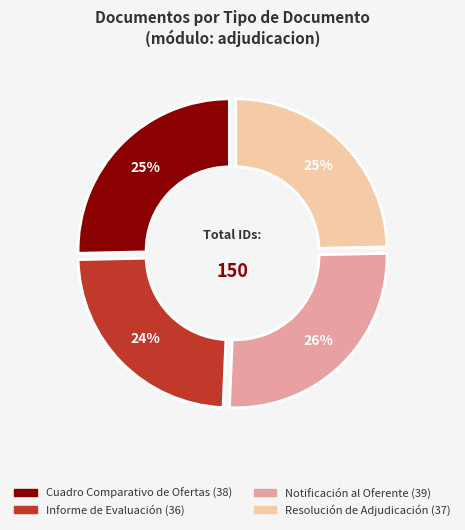

To the nearest percent, what percentage of the pie is Resolución de Adjudicación?

25%